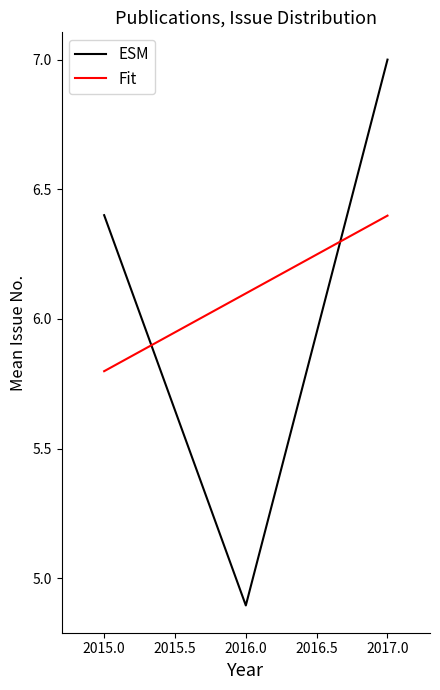

Which series has the largest range (max minus min)?

ESM